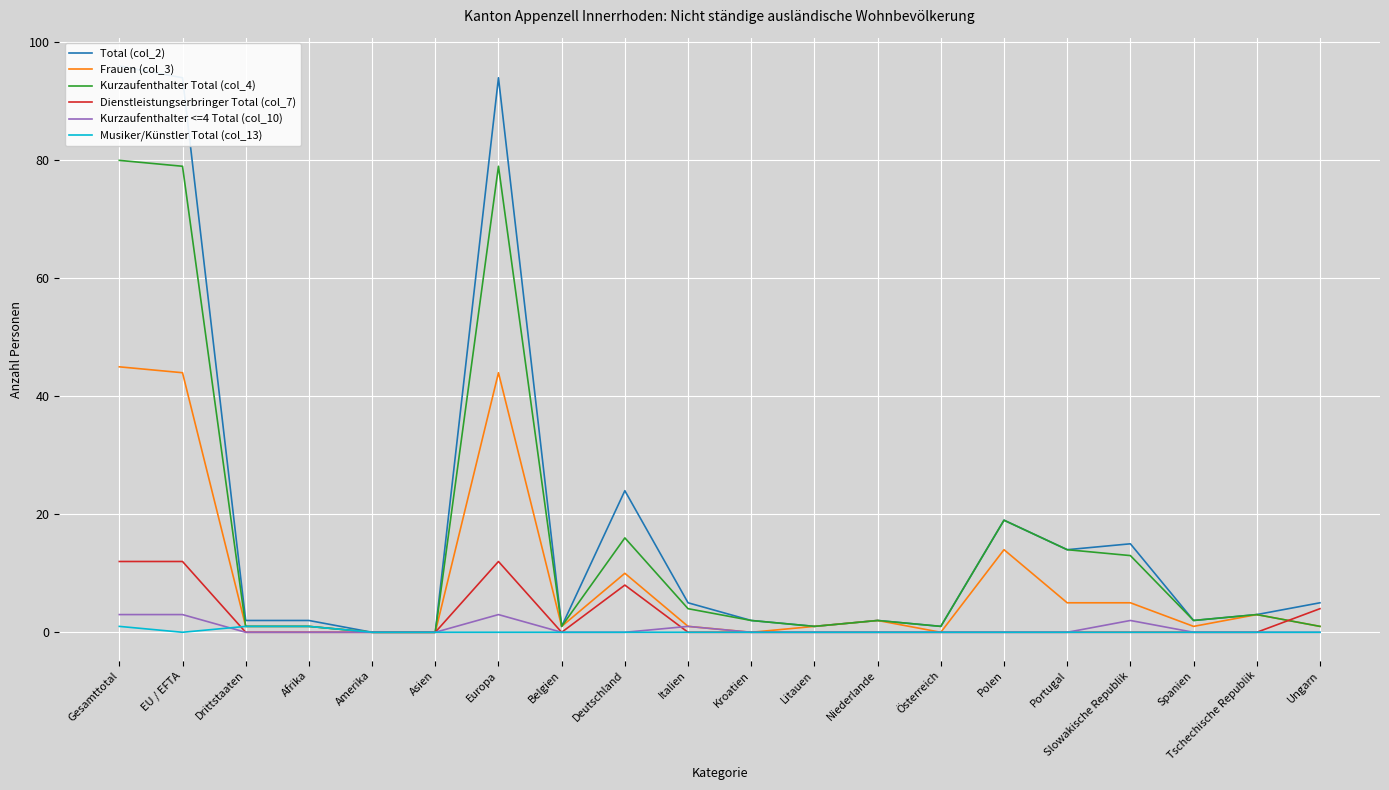

The Total (col_2) series shows 1 at Italien. True or false?

False